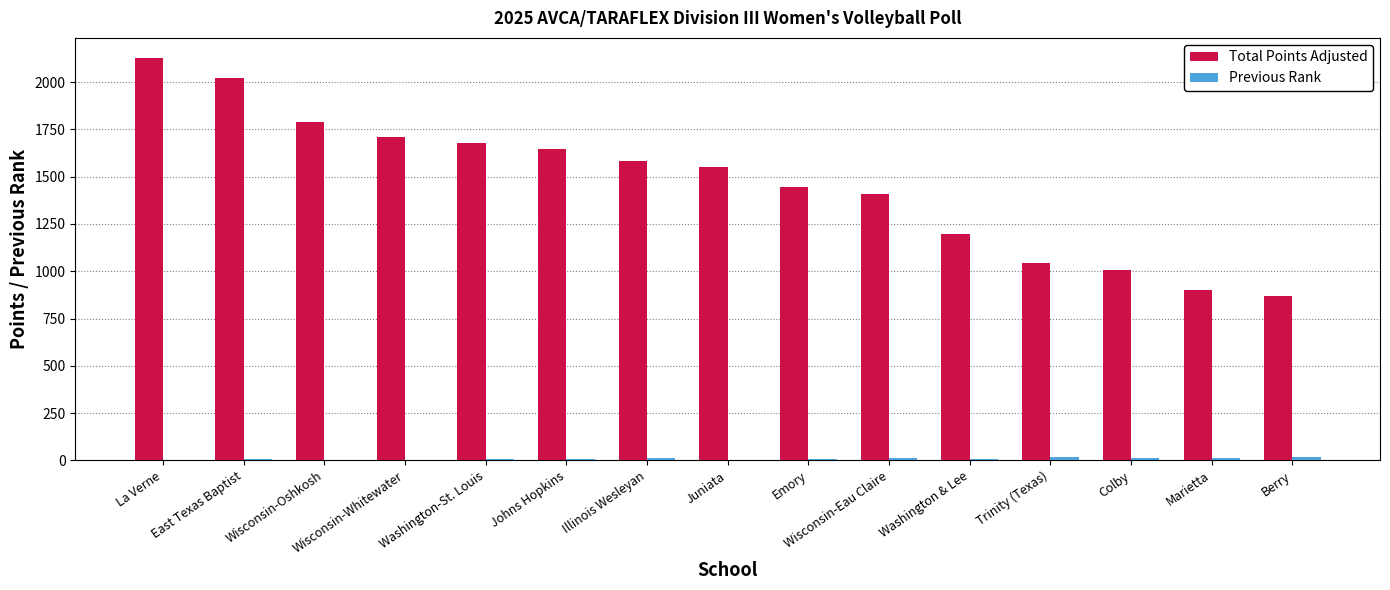

At which category is the sum across all series the highest?

La Verne